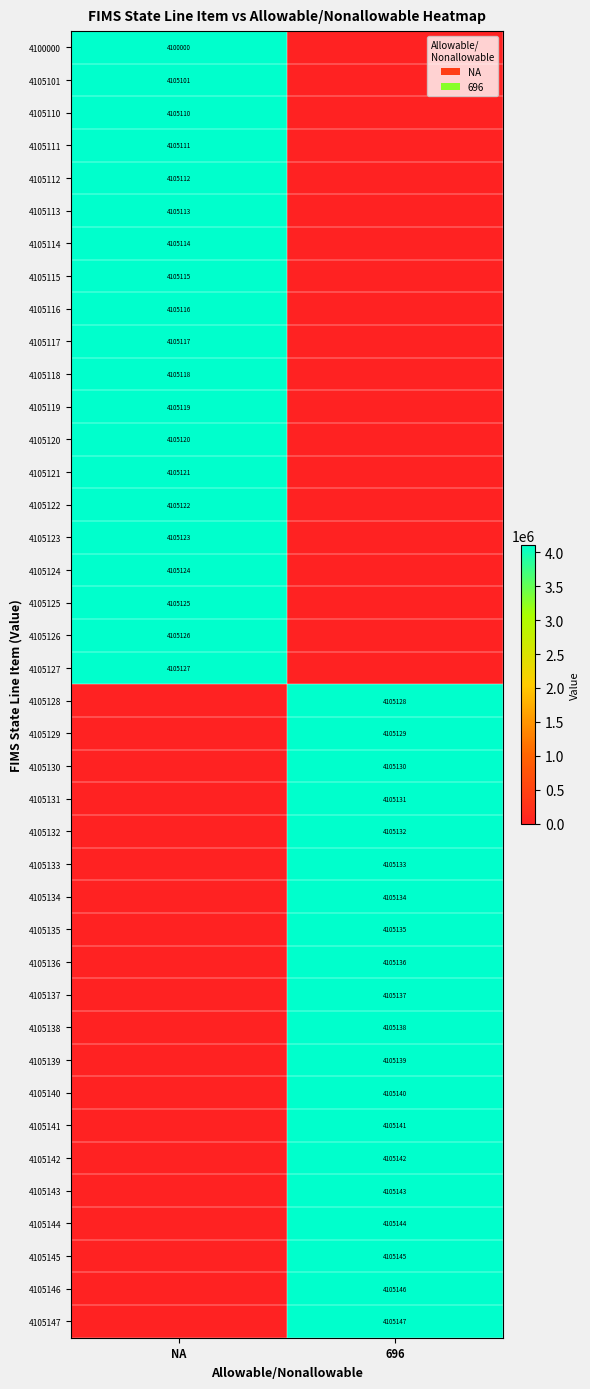

Is it true that 4105119 equals 1260972 at NA?

False